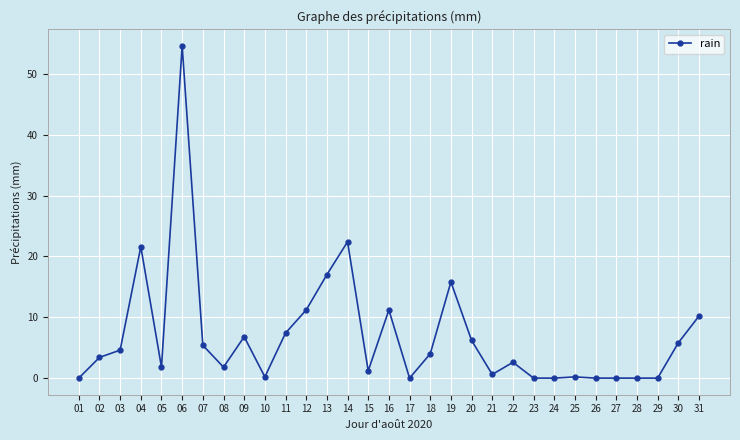

What is the change in value from 09 to 24?

-6.8